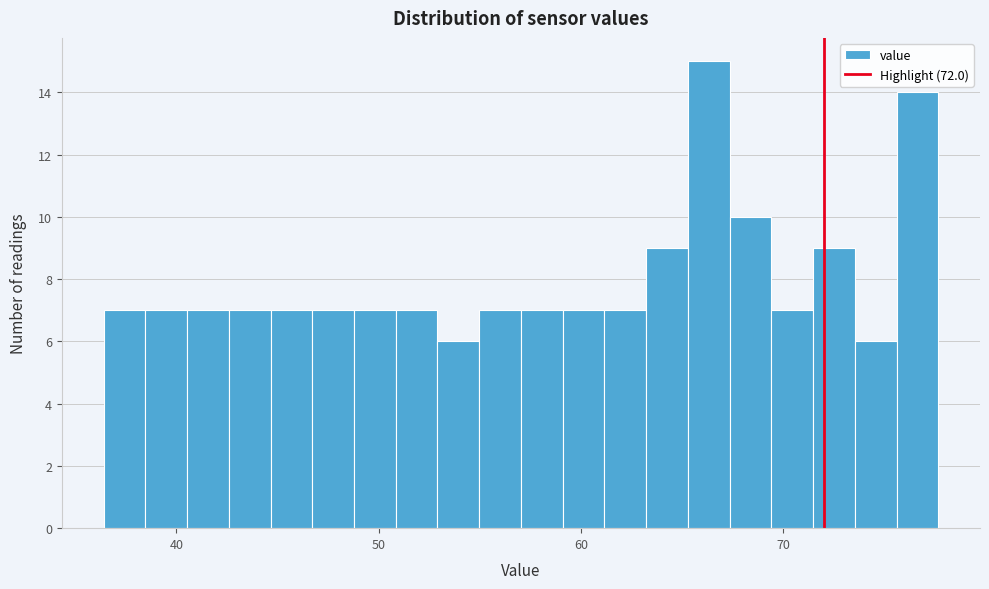

Read against the x-axis, roughly where is the centre of the tallest bar?

66